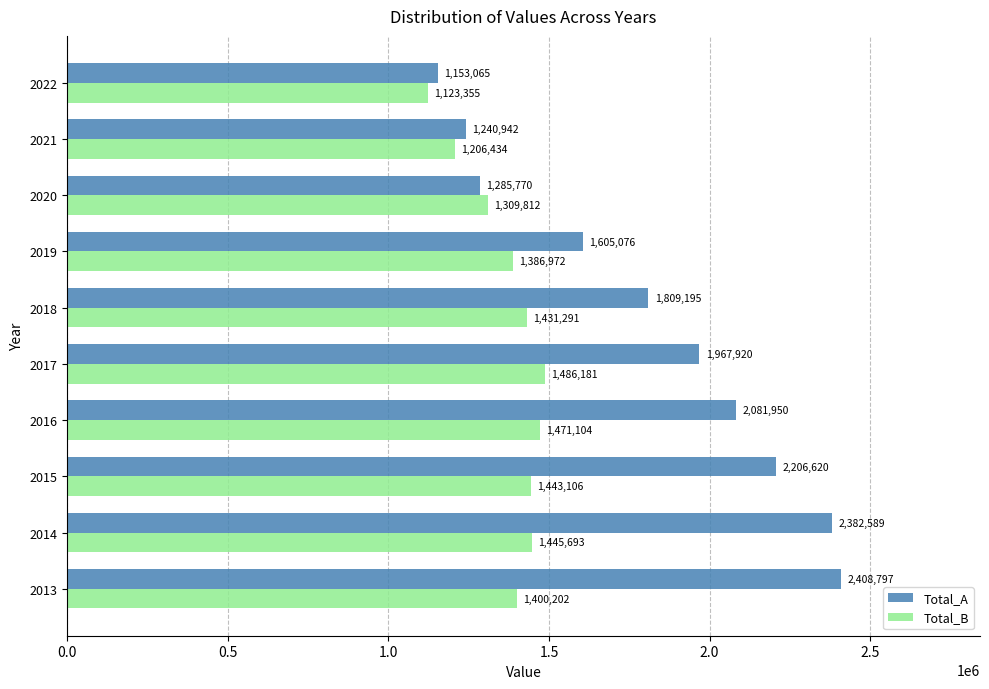

What is the difference between the maximum and second lowest values in the Total_B series?

279747